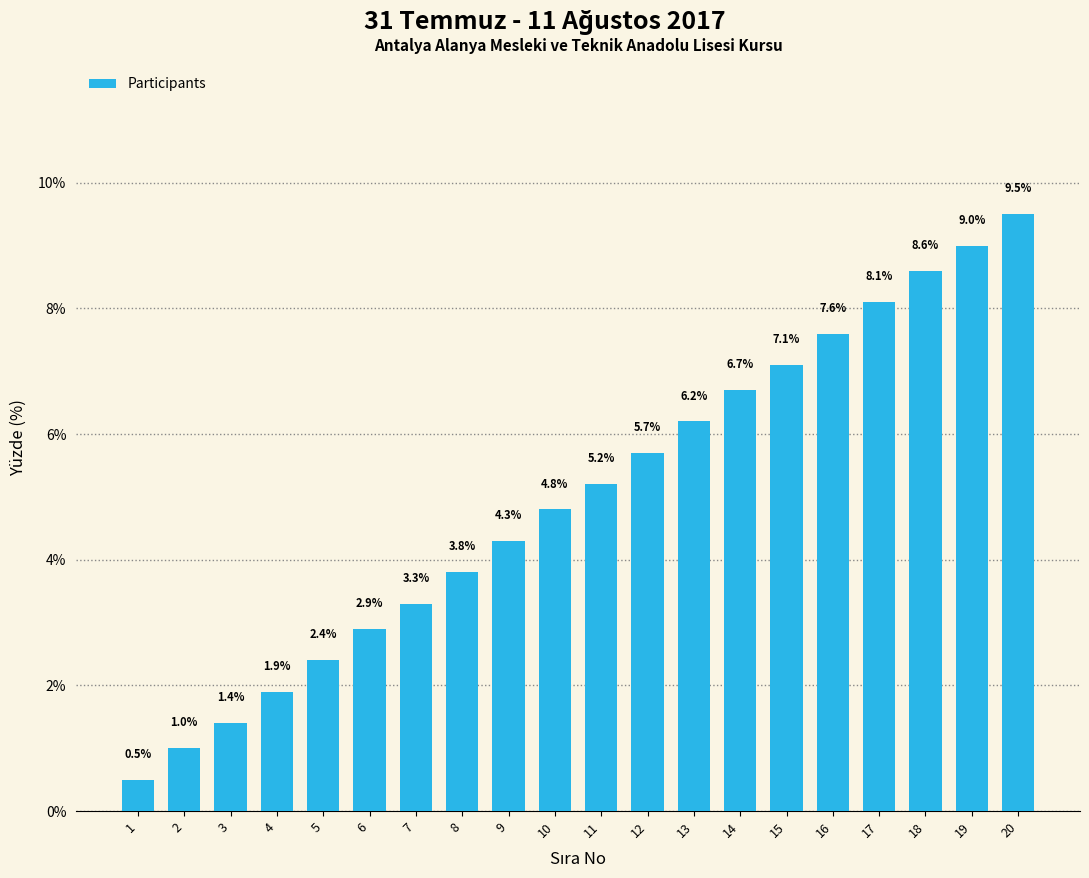

What is the change in value from 2 to 12?

+4.7